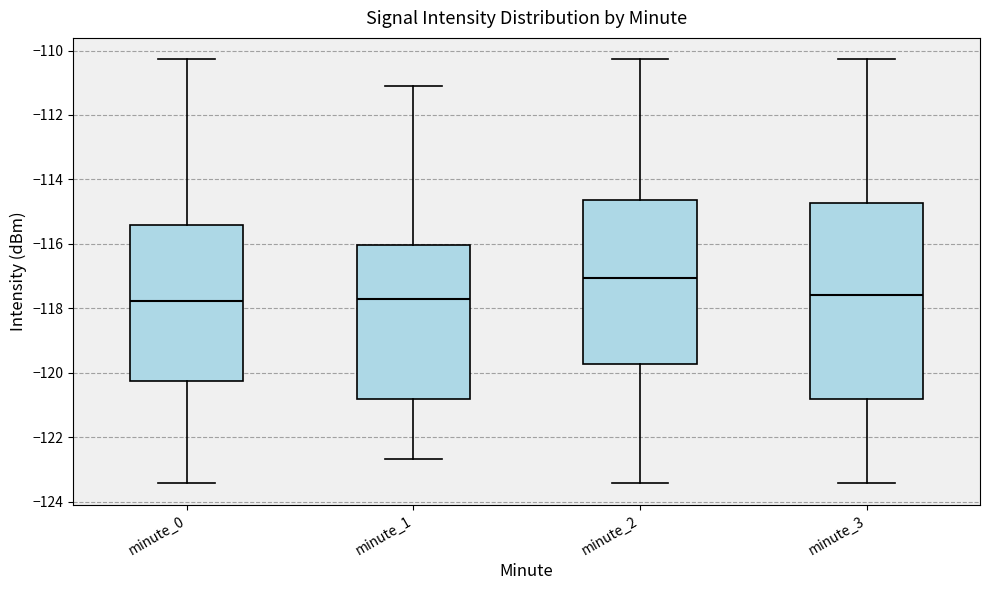

Reading left to right, read every box against the y-axis: the position of its median line, the range the box covers, and the ends of its whiskers. The values are not printed on the chart, so give them approximately, as read against the axis.

minute_0: median -117.8, box -120.2 to -115.4, whiskers -123.4 to -110.2
minute_1: median -117.8, box -120.8 to -116.0, whiskers -122.6 to -111.0
minute_2: median -117.0, box -119.8 to -114.6, whiskers -123.4 to -110.2
minute_3: median -117.6, box -120.8 to -114.8, whiskers -123.4 to -110.2